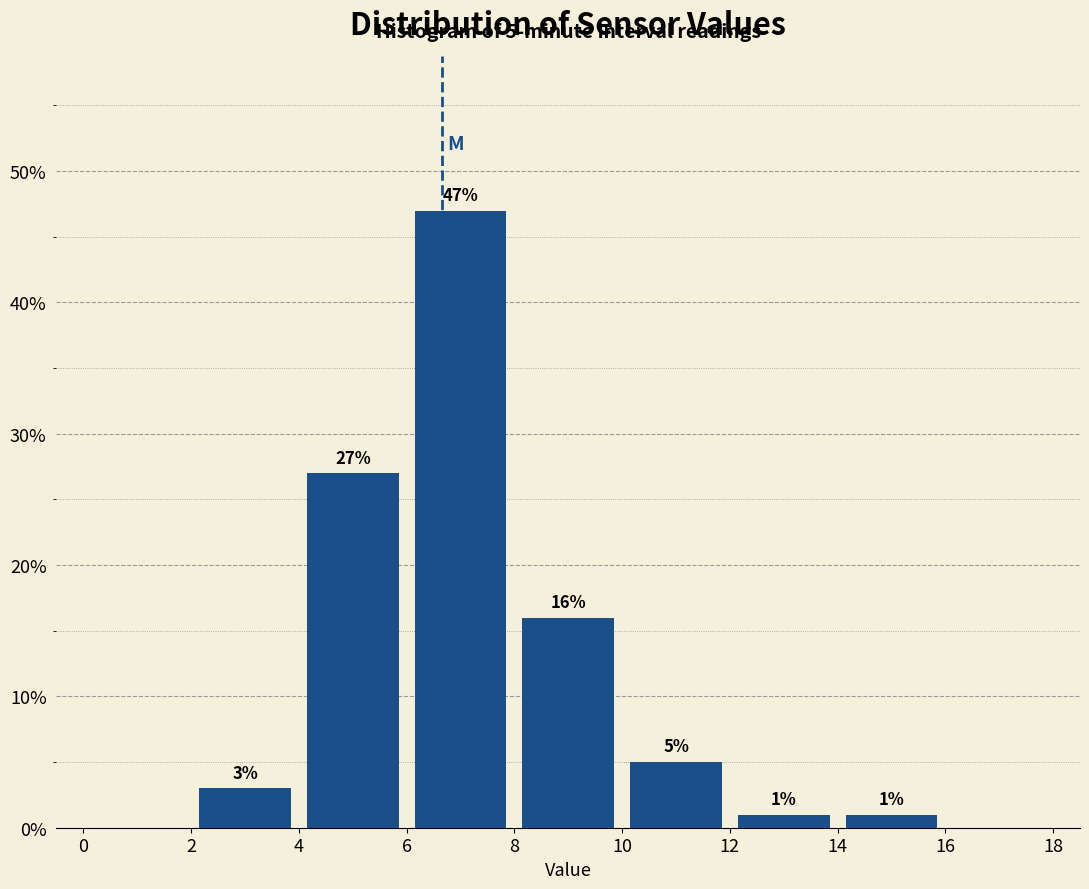

Which range on the x-axis has the tallest bar?

6 to 8